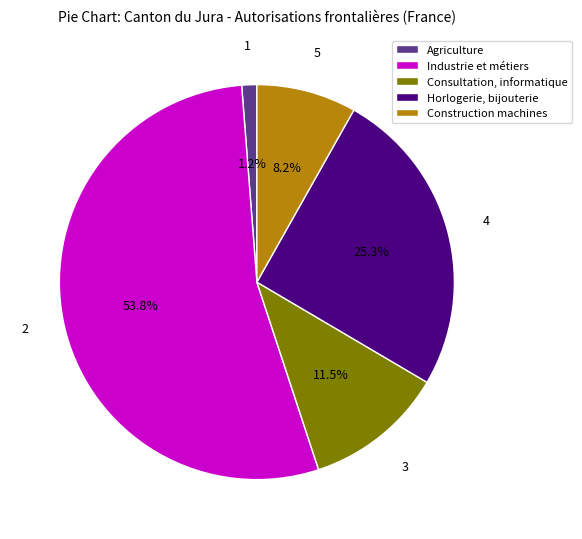

What percentage do Construction machines and Agriculture together represent?

9.4%